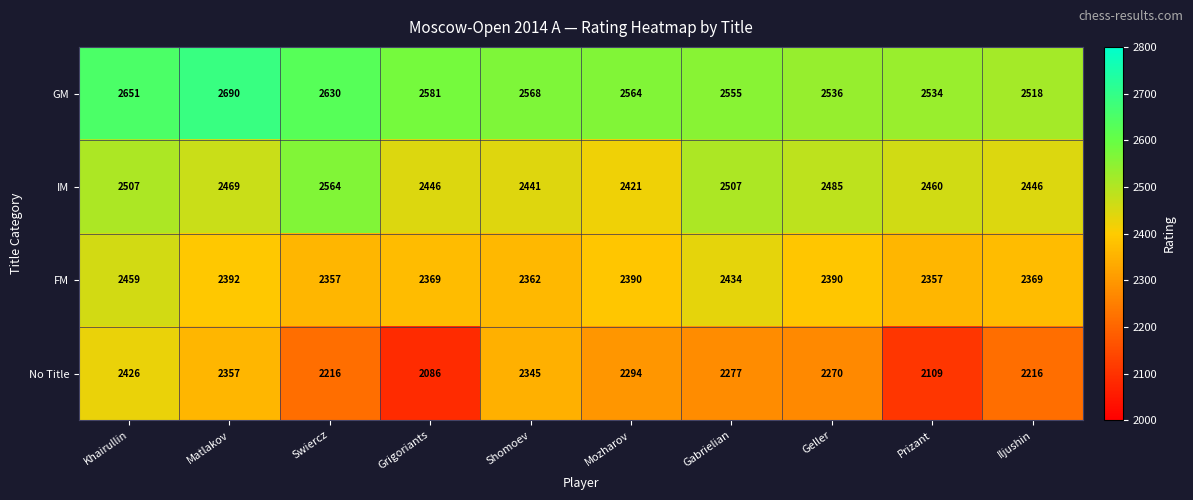

Which label corresponds to the largest value in the chart?

Matlakov